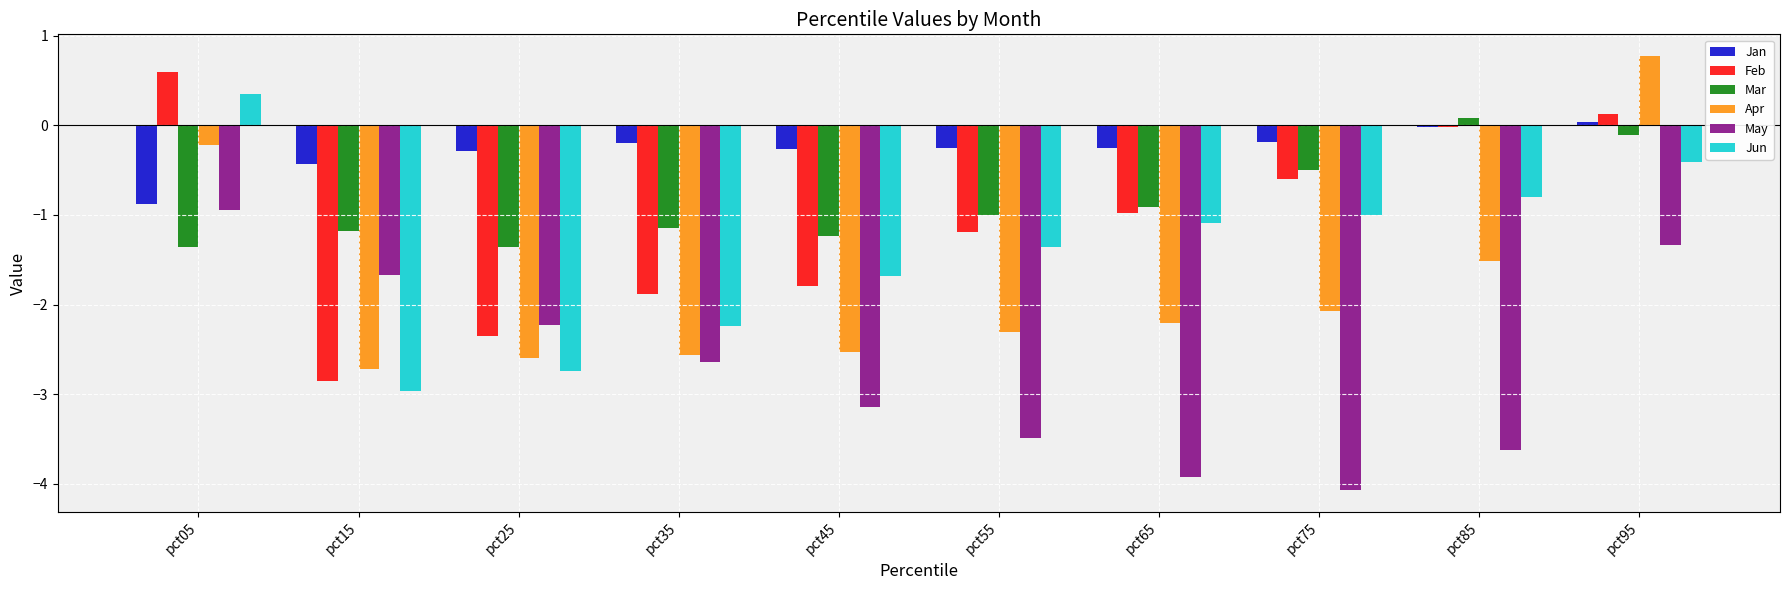

Read the Feb value at pct75.

-0.6